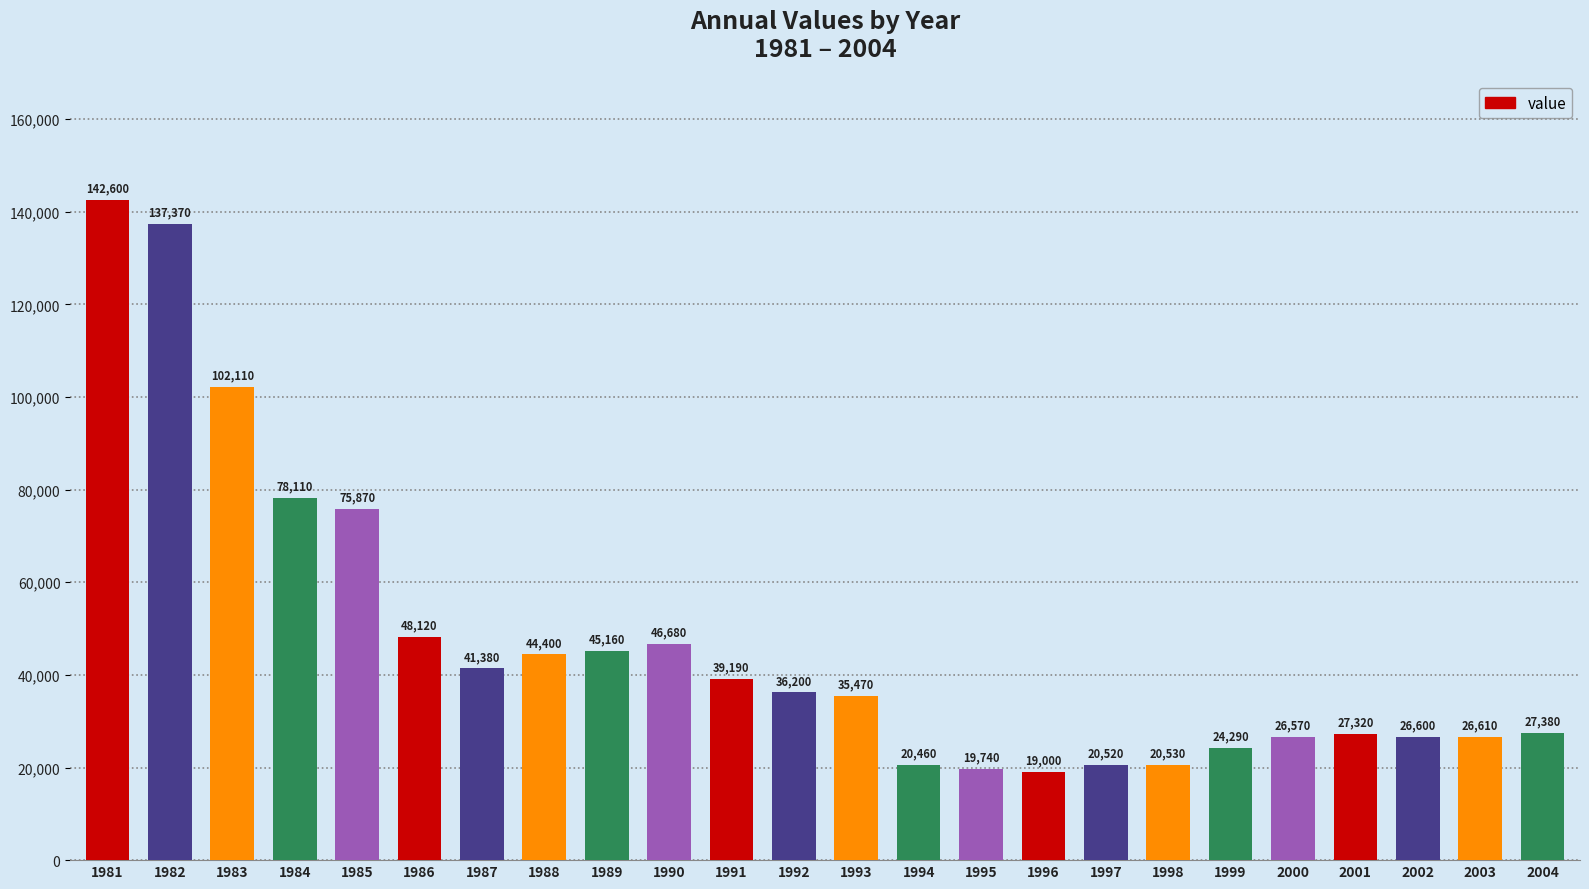

Approximately how many times larger is the value at 1990 compared to 1981?

0.3